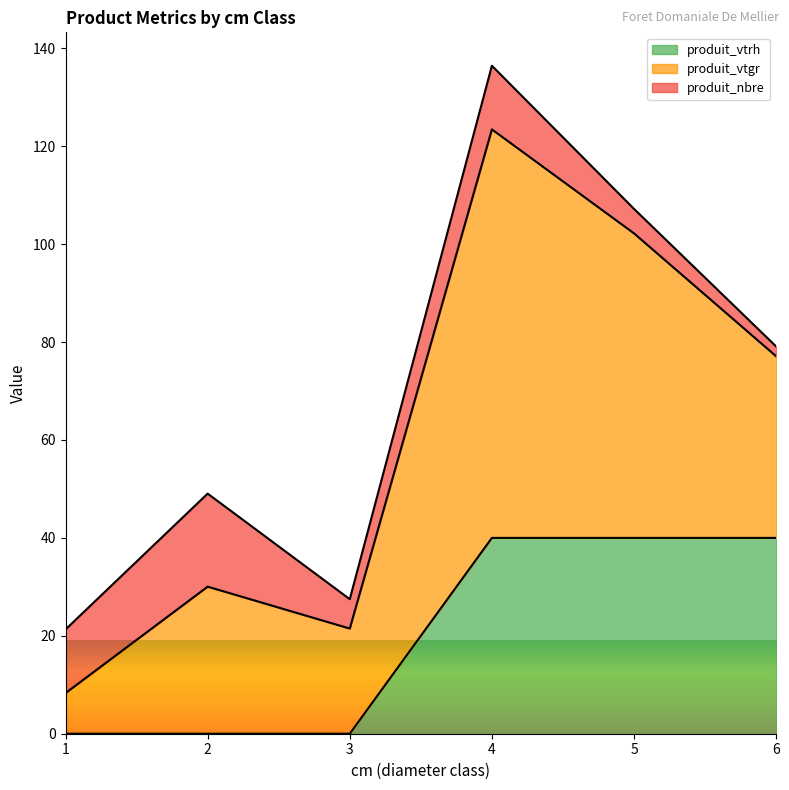

What are all the series names shown in the legend?

produit_vtrh, produit_vtgr, produit_nbre